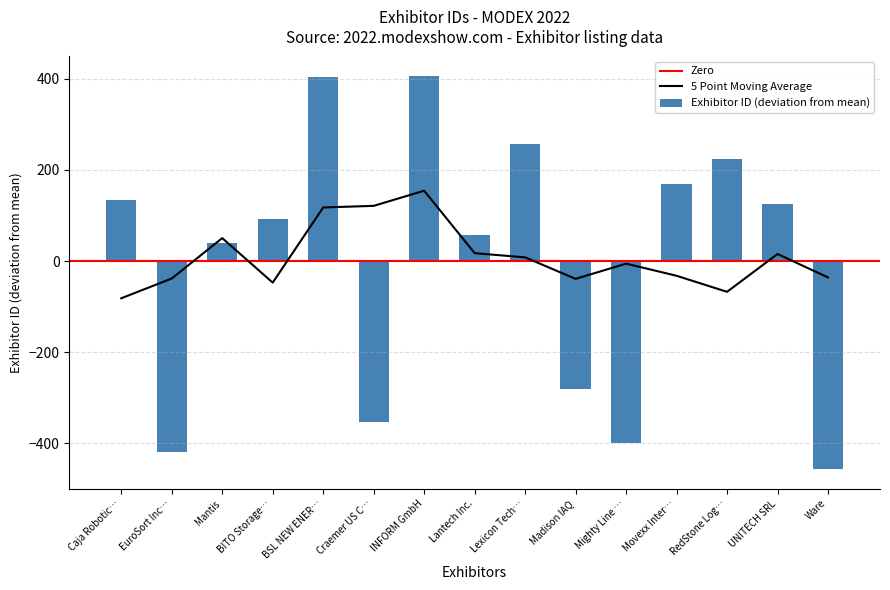

True or false: Exhibitor ID (deviation from mean) has a value of -547.9 at EuroSort Inc….

False